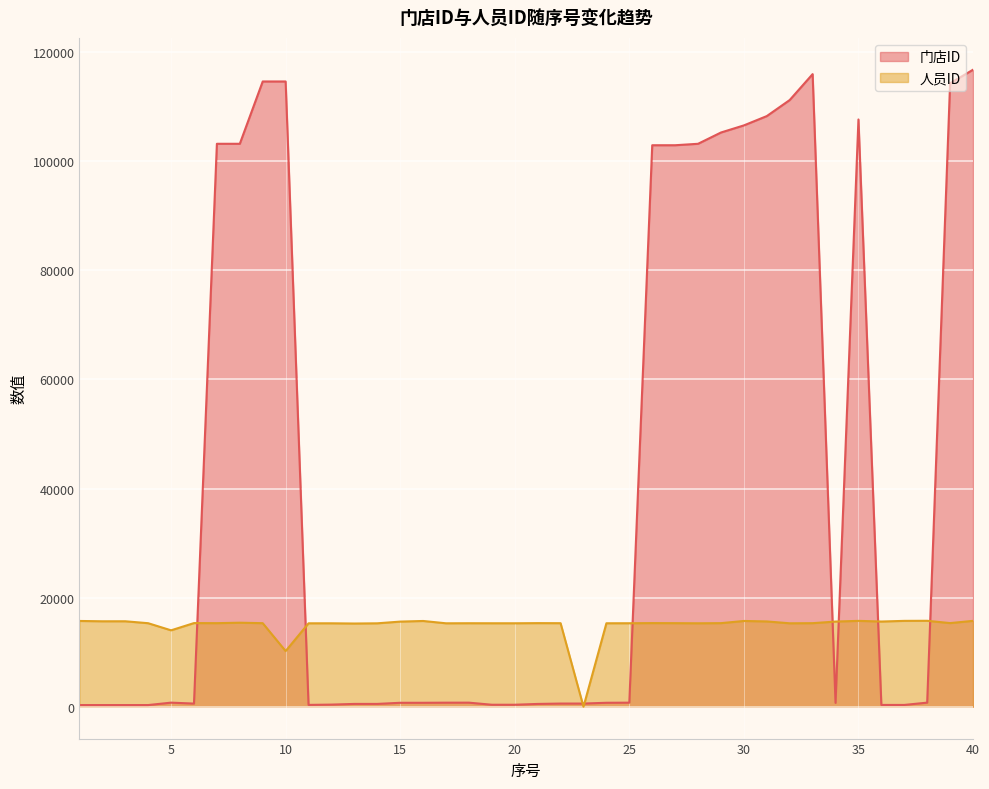

Where does the 门店ID series first go above 744?

5